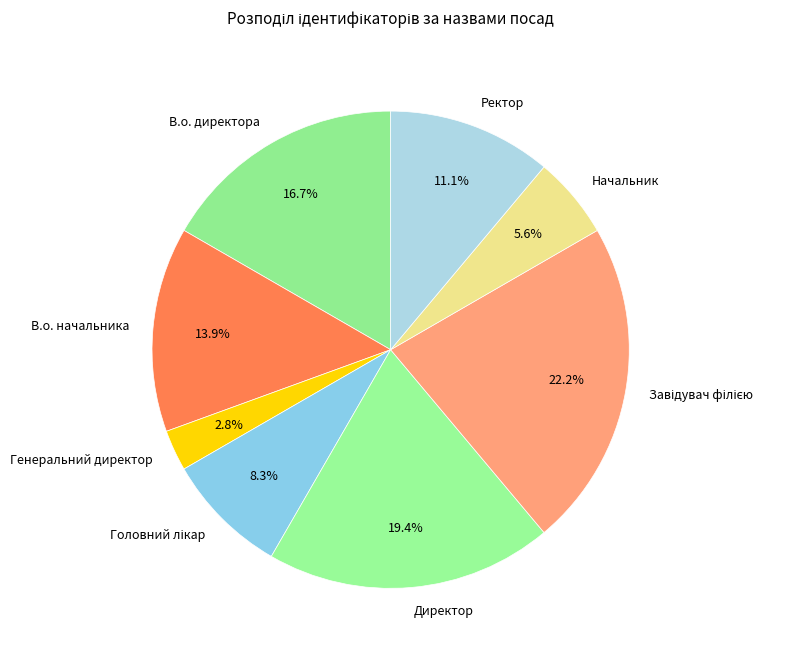

How many slices are in this pie chart?

8